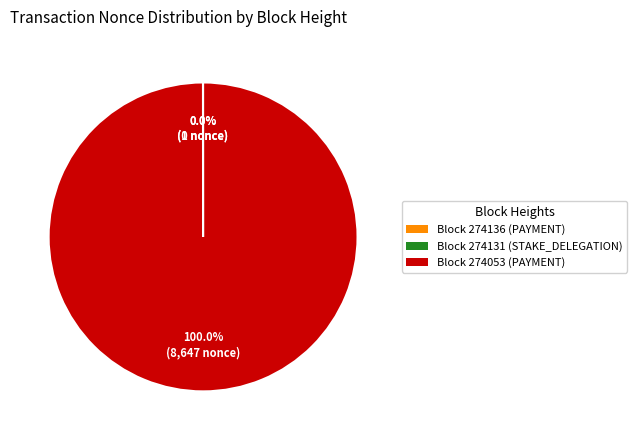

Is there a majority slice in this chart?

Yes